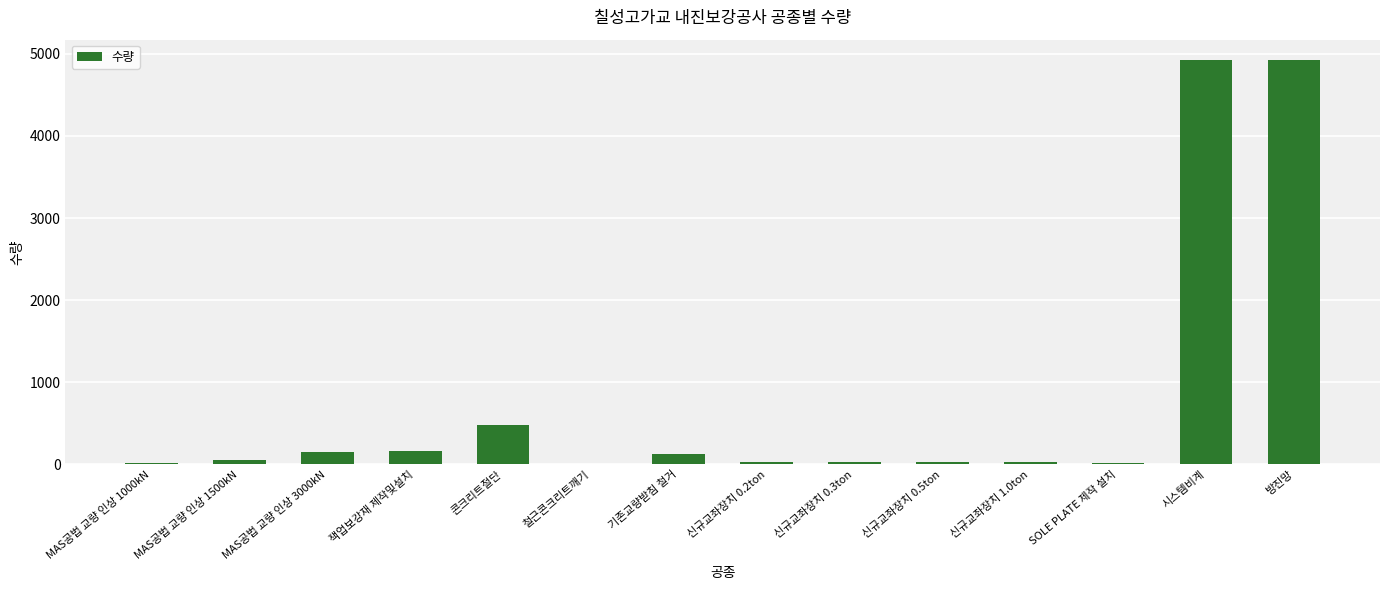

Are the bars horizontal?

No